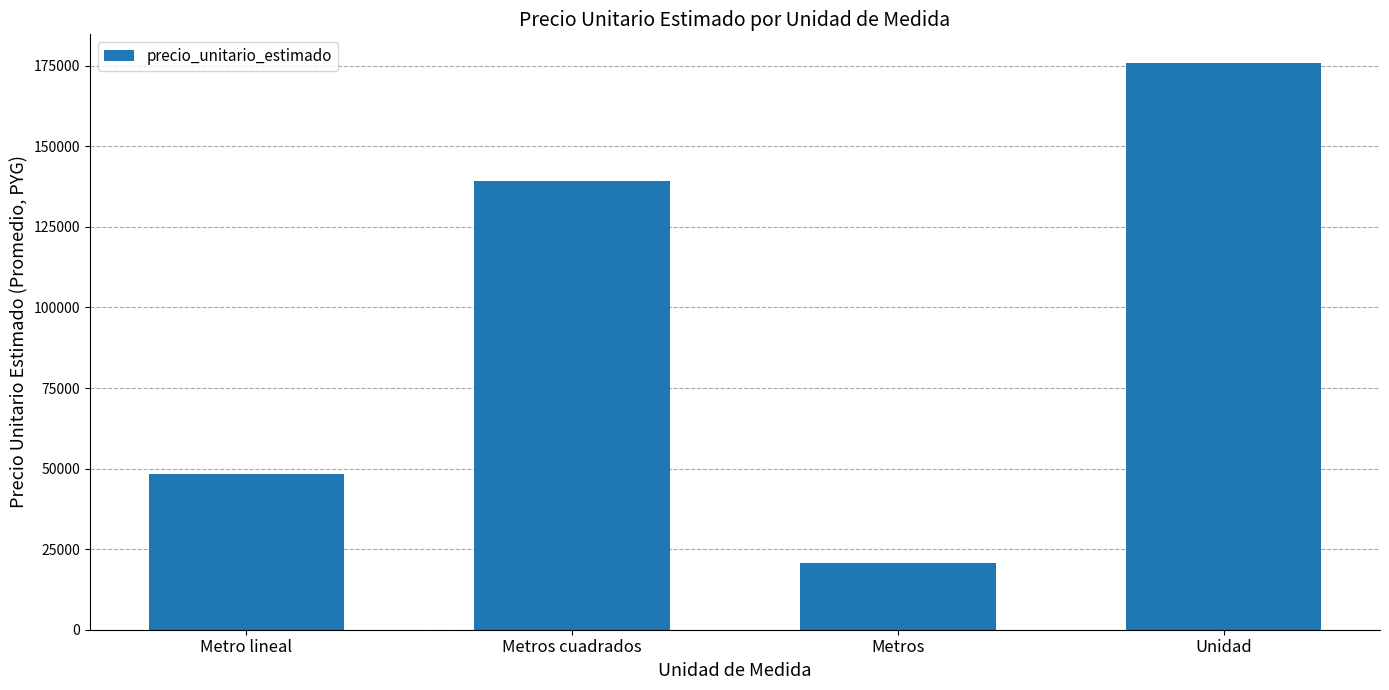

Reading left to right, what are all the values shown in this chart?

Metro lineal=48317	Metros cuadrados=139214	Metros=20604	Unidad=175969